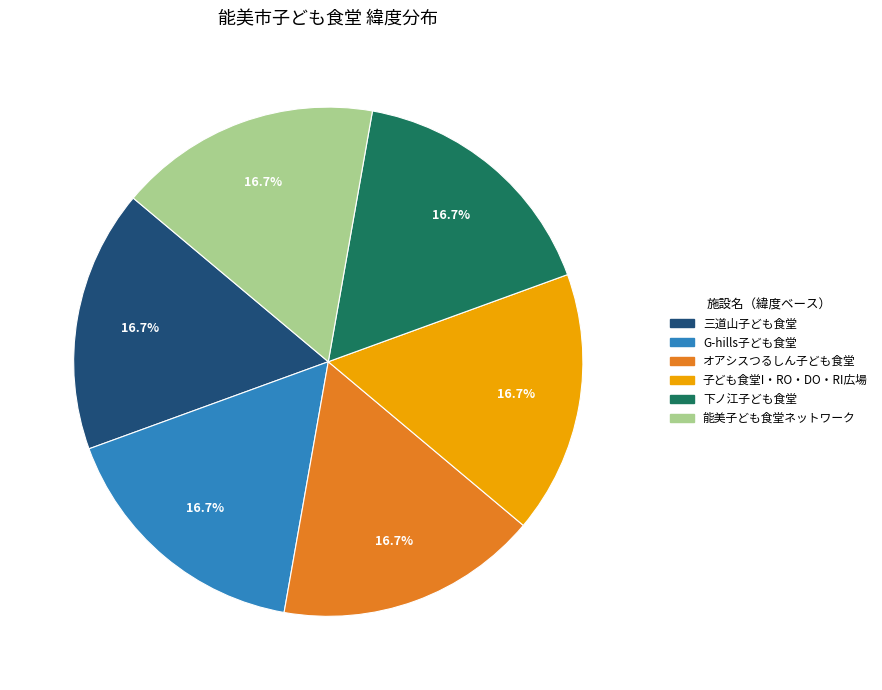

Is 三道山子ども食堂 the majority of the pie?

No